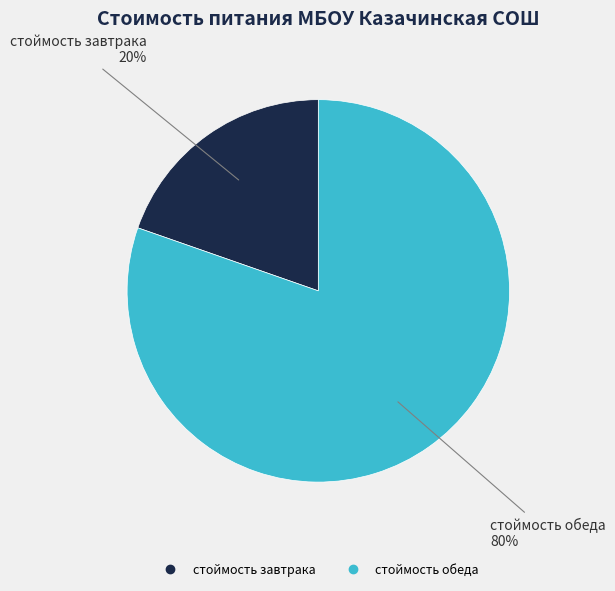

Do стоймость завтрака and стоймость обеда together represent more than half of the pie?

Yes